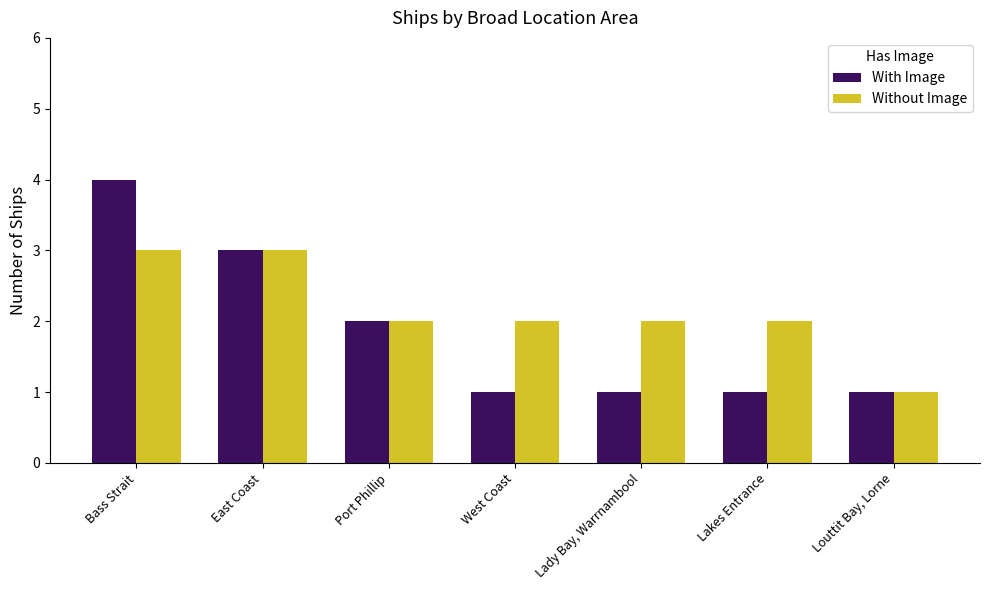

Which series changed the most between West Coast and Louttit Bay, Lorne?

Without Image